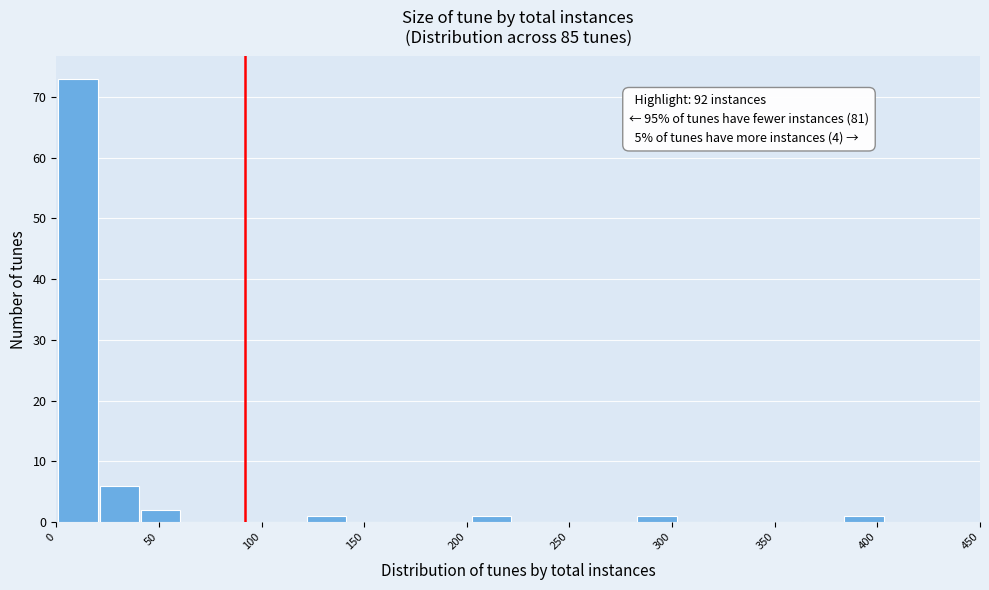

Over which range of the x-axis is the bar tallest?

0 to 20